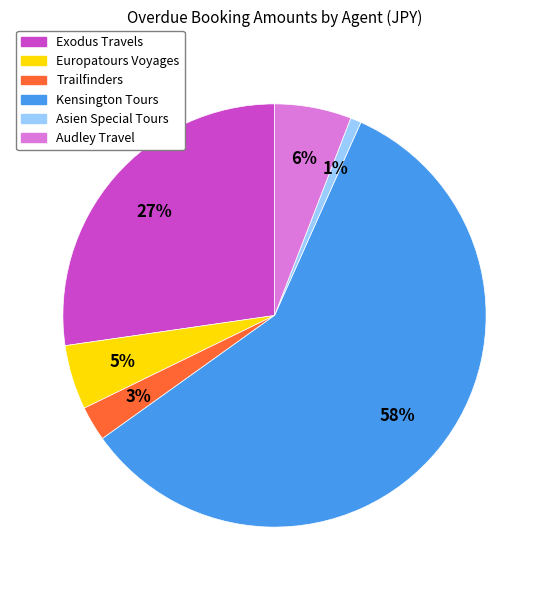

Count the number of slices in the pie.

6